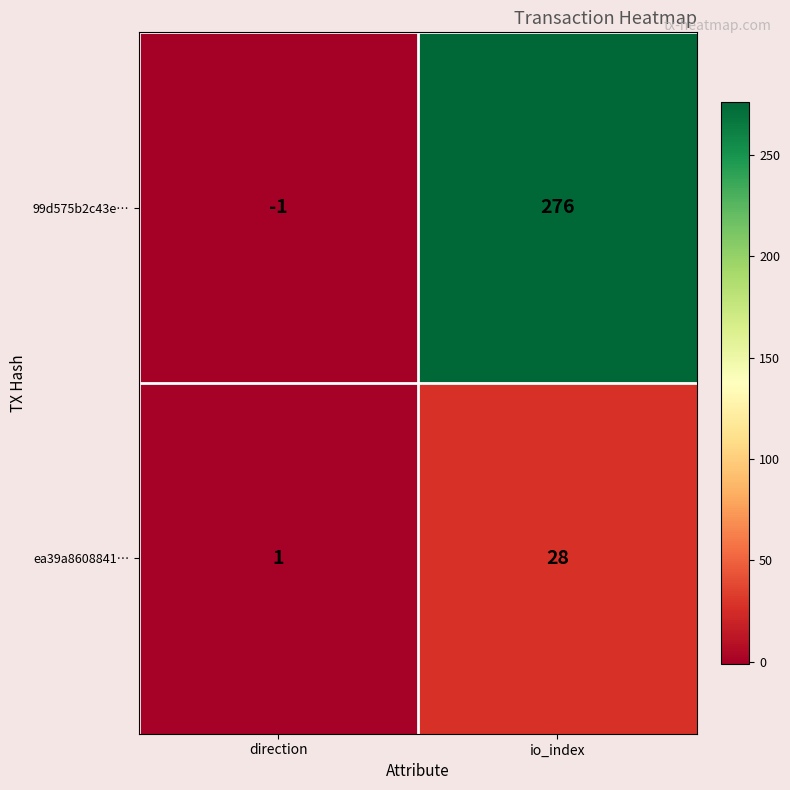

Between direction and io_index, which series saw the biggest shift?

99d575b2c43e…